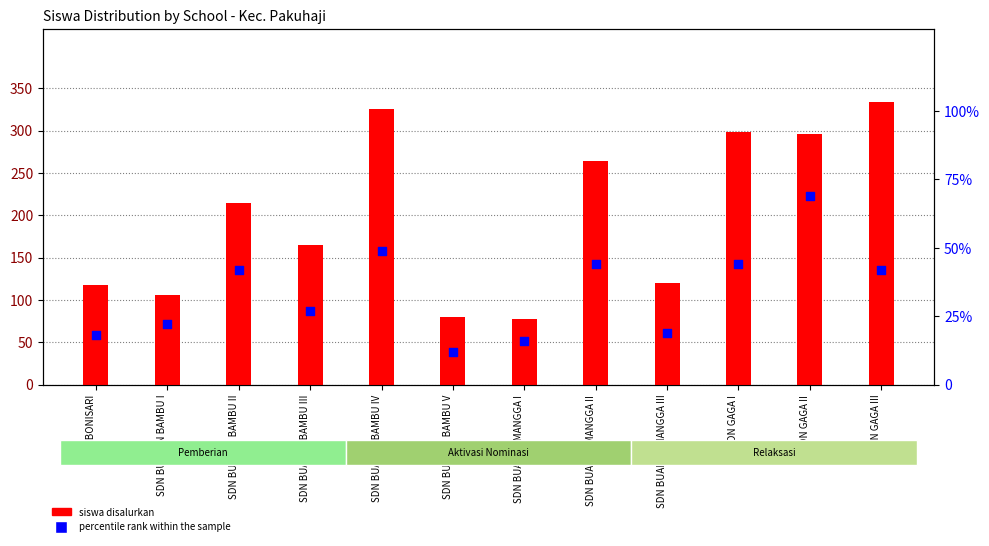

At how many categories does at least one series exceed 249?

5